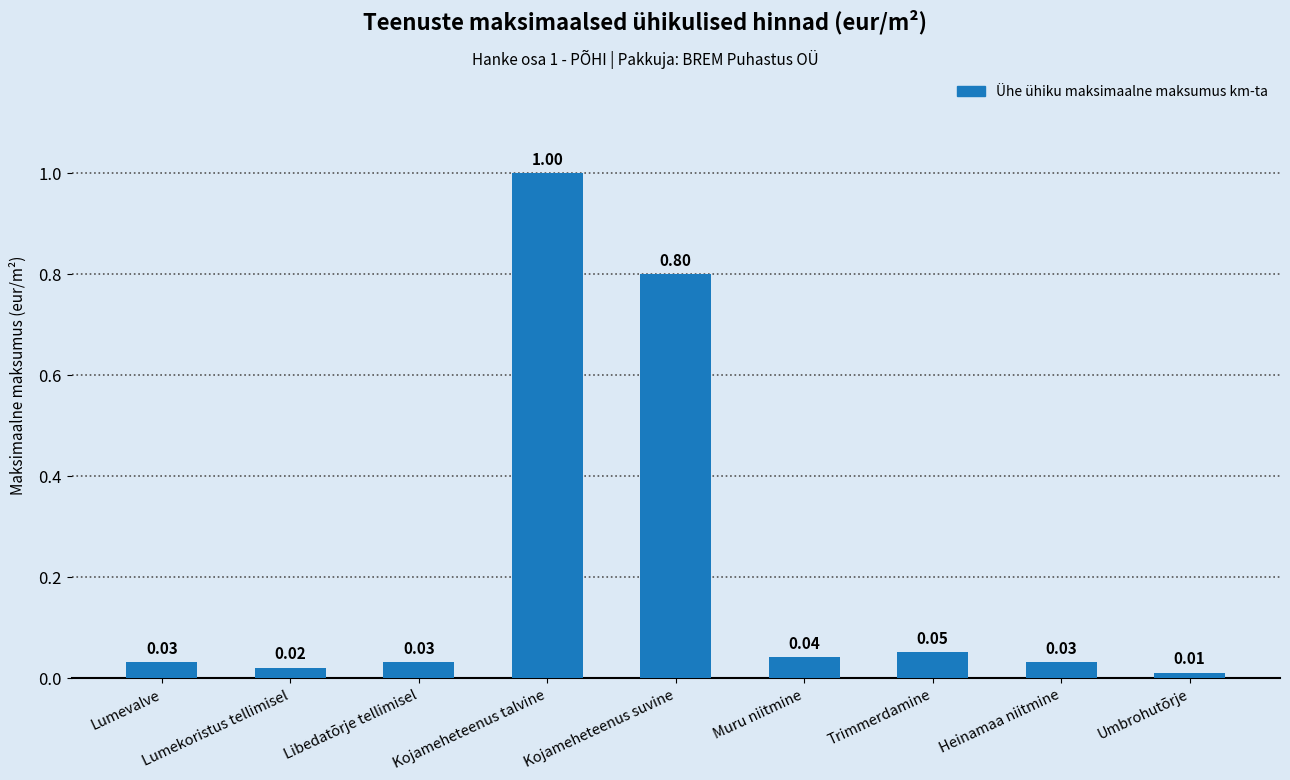

Which label corresponds to the smallest value in the chart?

Umbrohutõrje